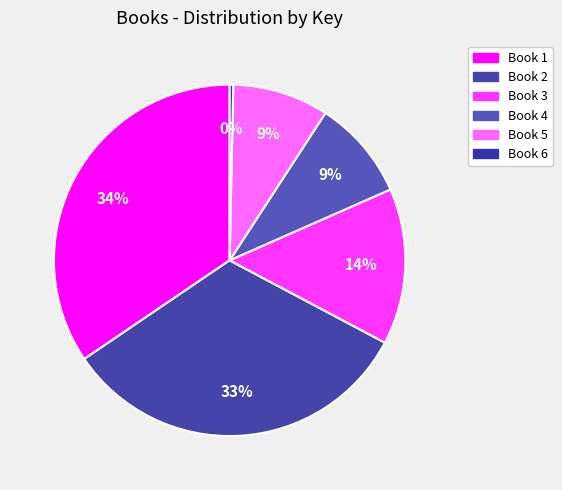

To the nearest percent, what is the average slice percentage?

17%